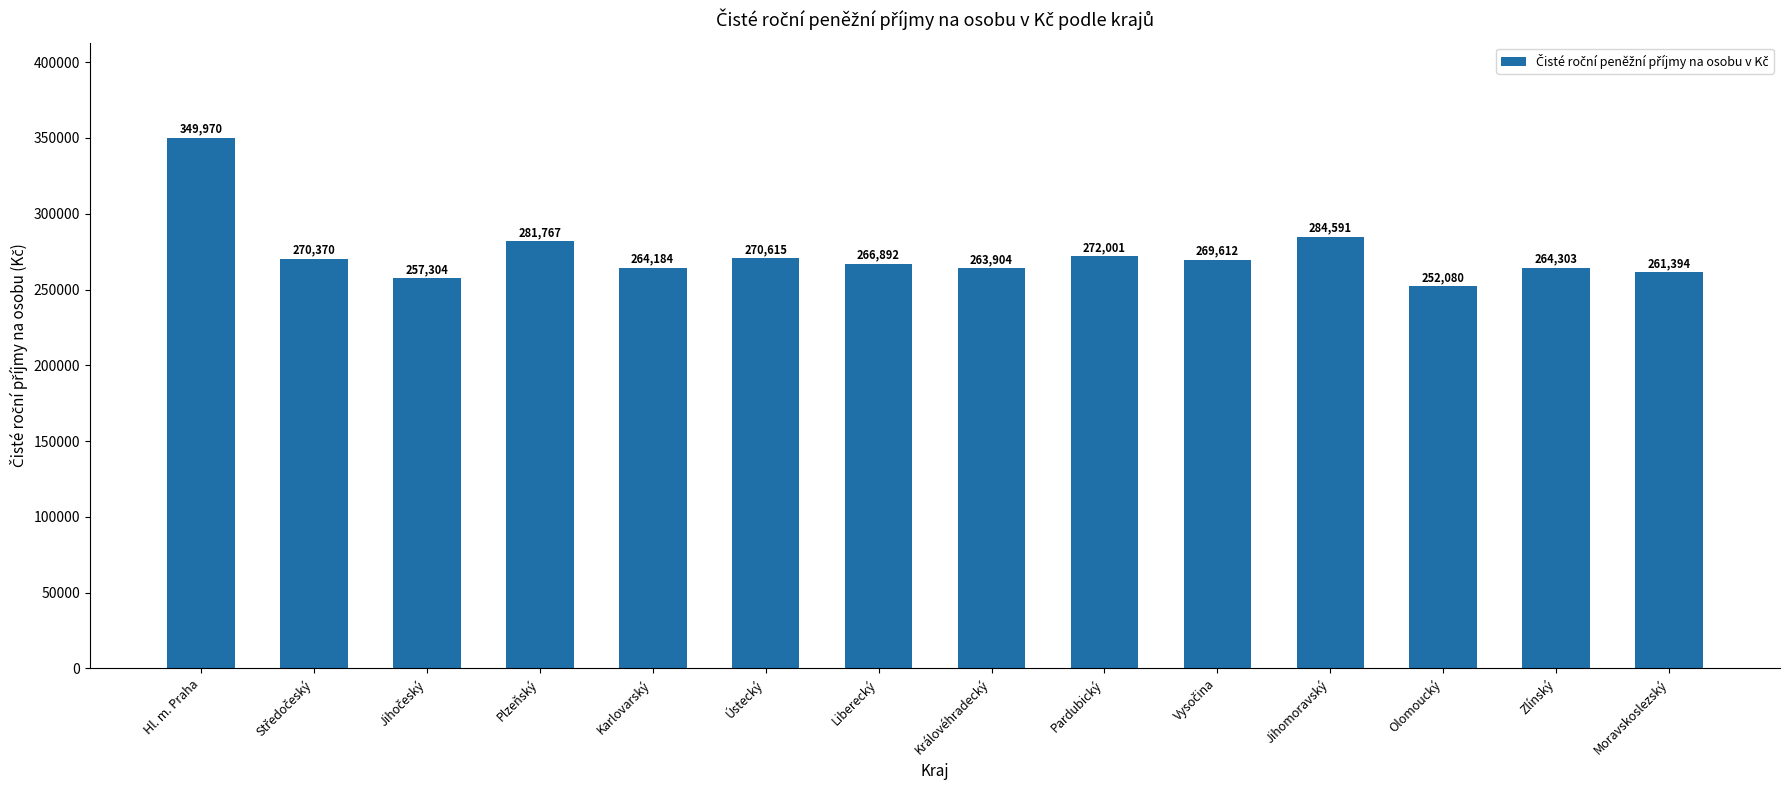

Where is the data nearest to the value 301025?

Jihomoravský